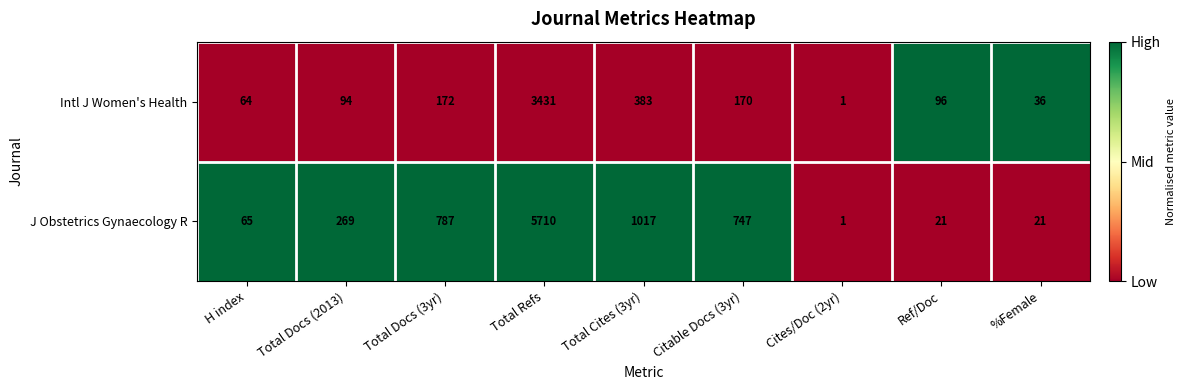

List the series in order of their overall mean, highest first.

J Obstetrics Gynaecology R, Intl J Women's Health